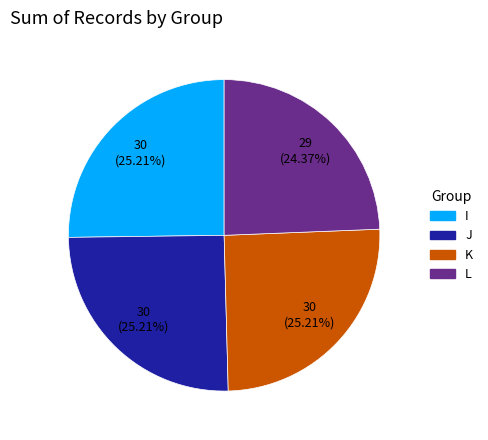

True or false: J accounts for 25% of the total.

True